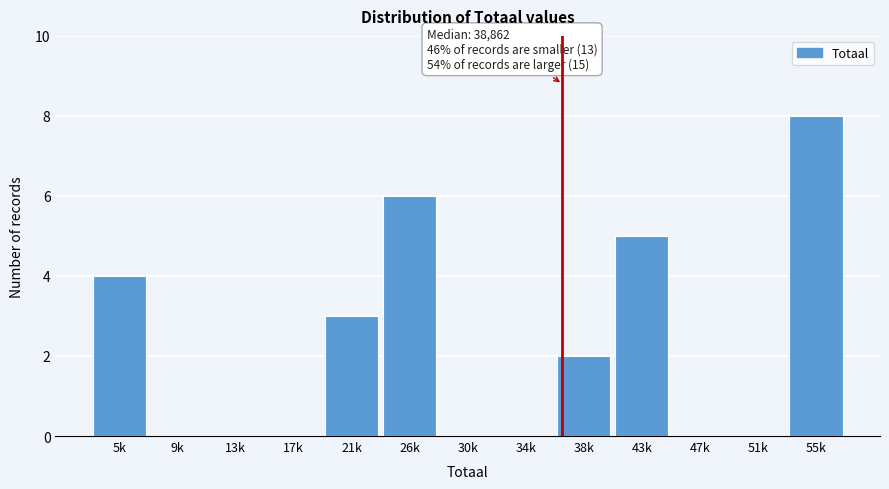

Reading right to left, extract all data points from this chart.

55k=8	51k=0	47k=0	43k=5	38k=2	34k=0	30k=0	26k=6	21k=3	17k=0	13k=0	9k=0	5k=4